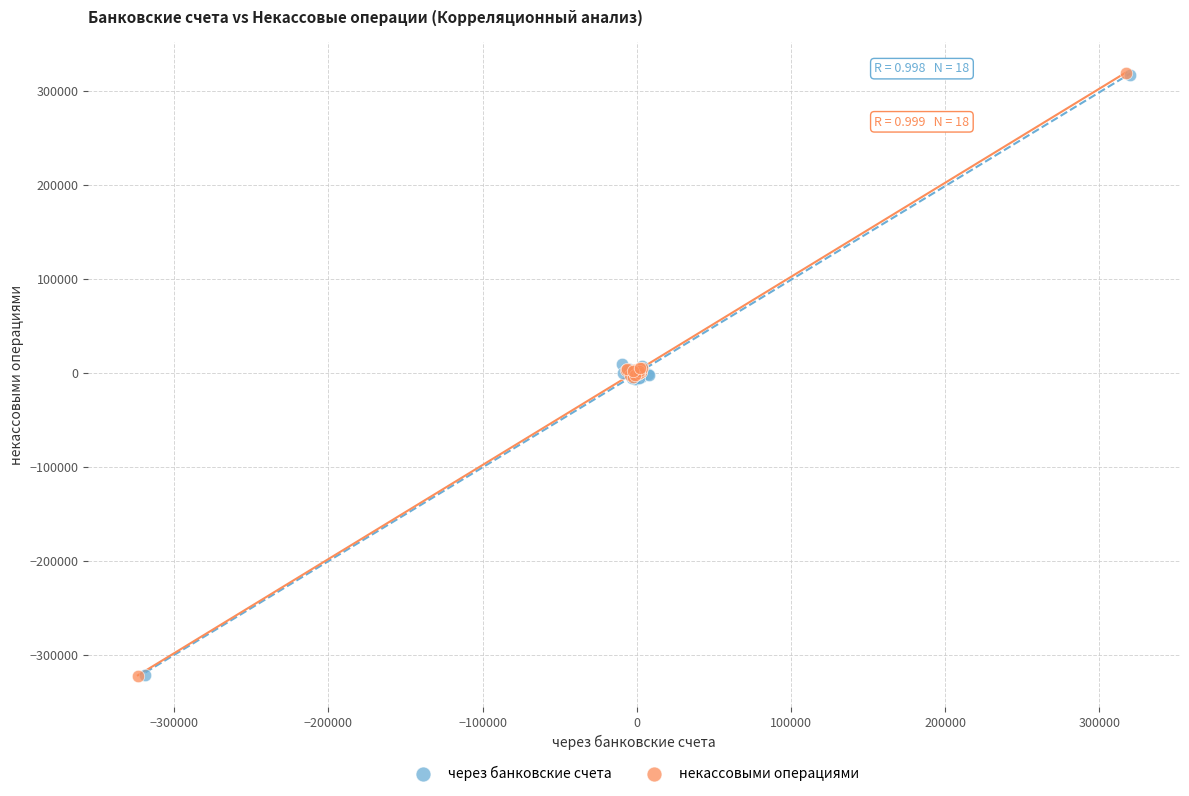

Which series has the widest spread of Y values?

некассовыми операциями